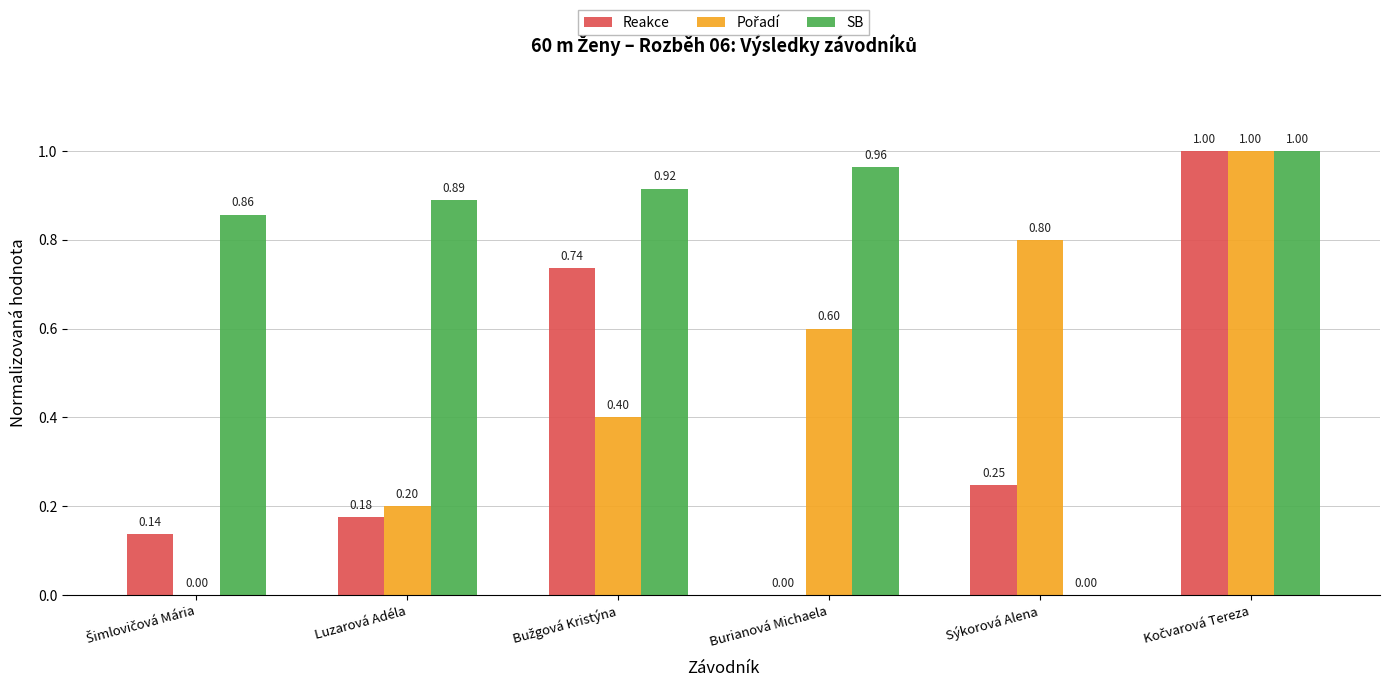

At which label is Reakce closest to 0?

Burianová Michaela